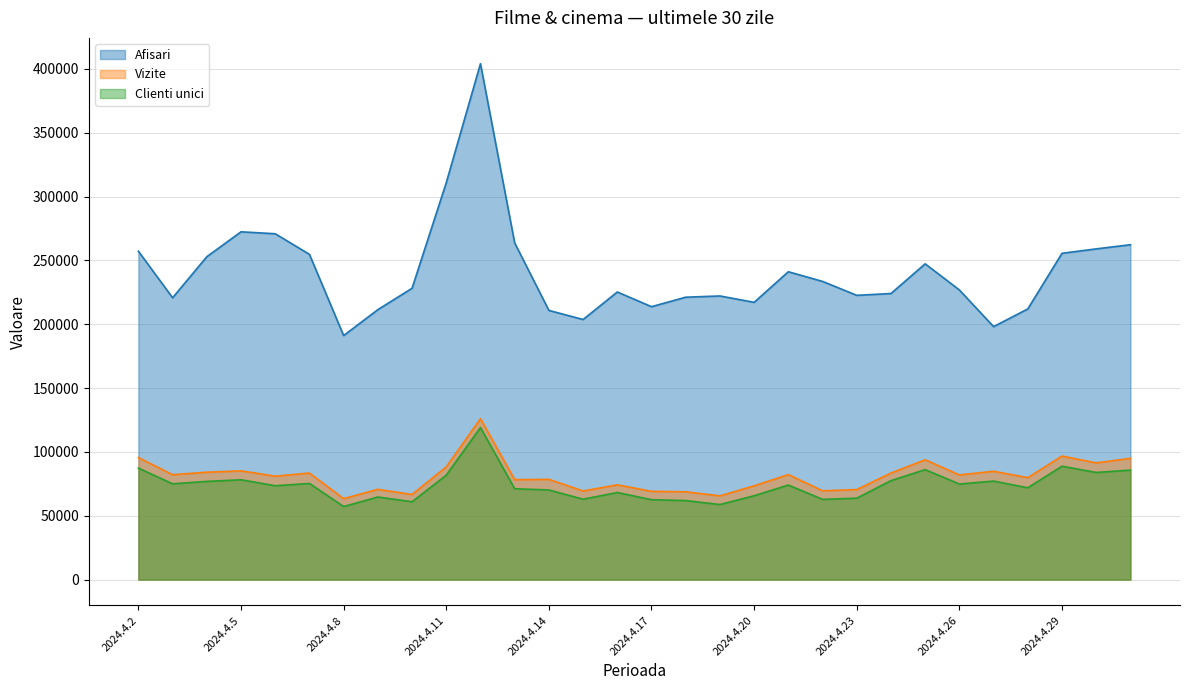

How many categories are shown in the chart?

30